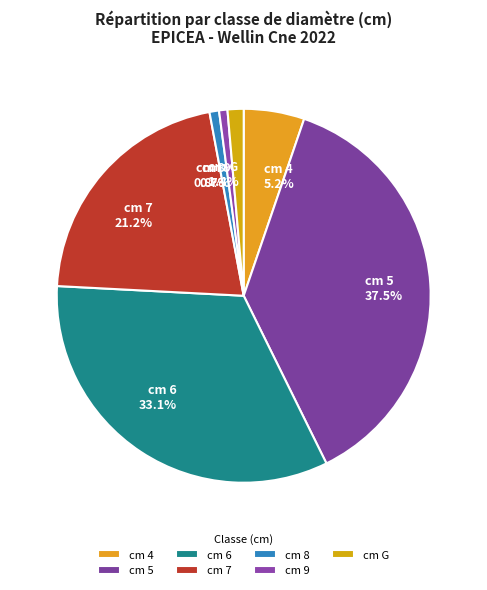

How many slices are in this pie chart?

7